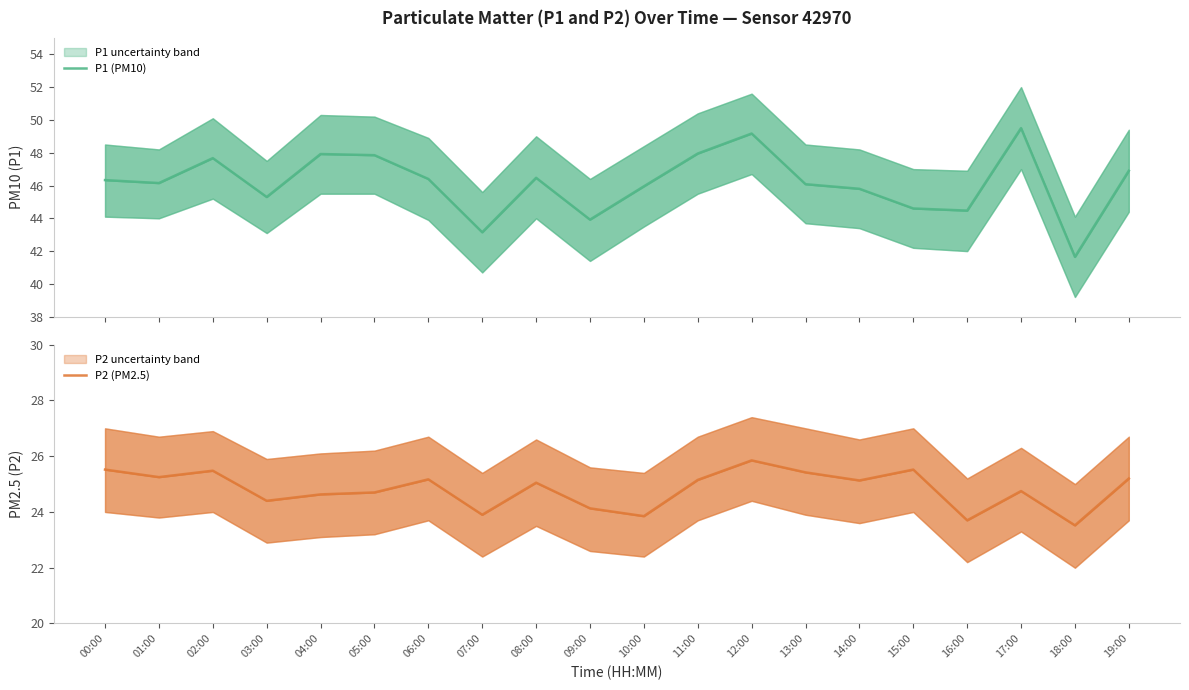

What is the sum of the P1 (PM10) values at 17:00 and 16:00?

94.0